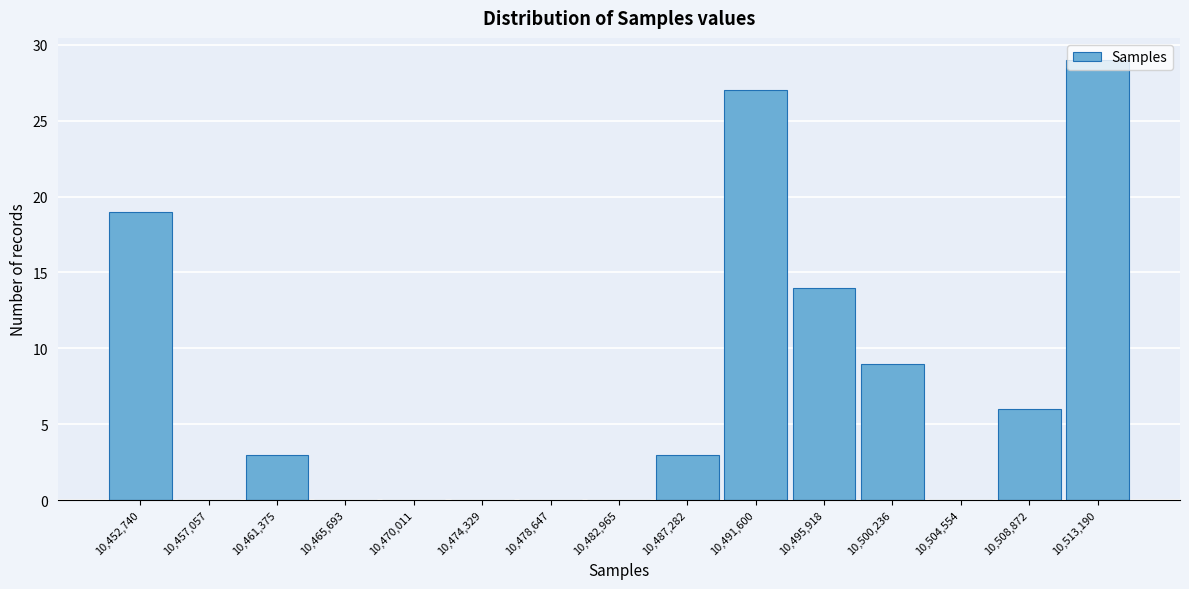

Read the value at 10,487,282, to the nearest 5.

5